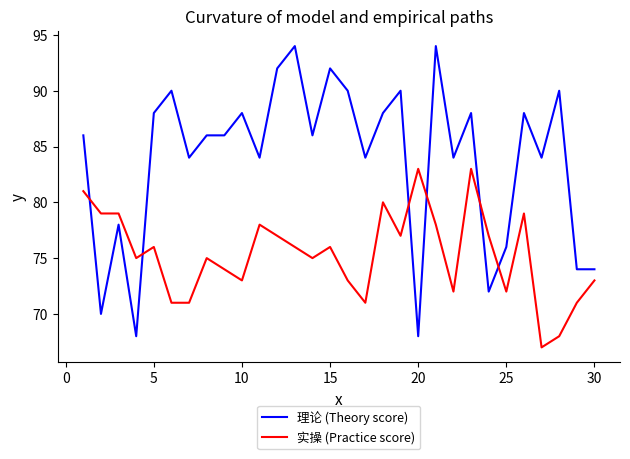

What are all the series names shown in the legend?

理论 (Theory score), 实操 (Practice score)